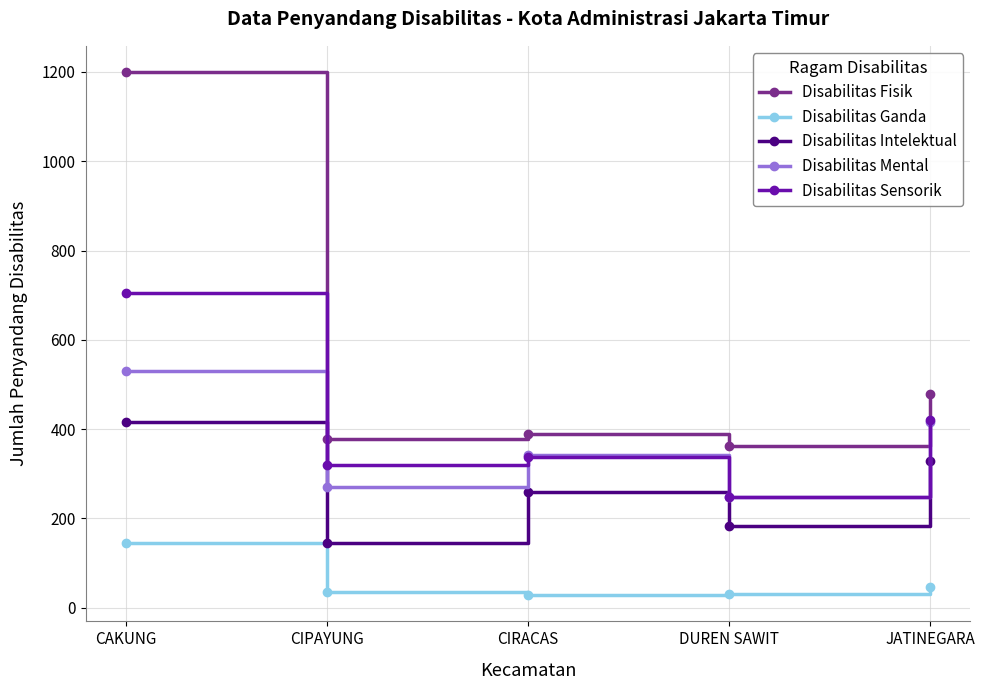

What are all the series names shown in the legend?

Disabilitas Fisik, Disabilitas Ganda, Disabilitas Intelektual, Disabilitas Mental, Disabilitas Sensorik